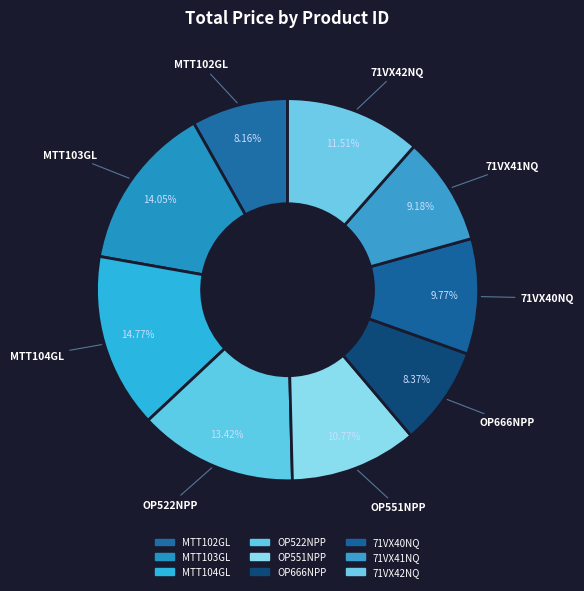

To the nearest percent, what portion does MTT104GL represent?

15%